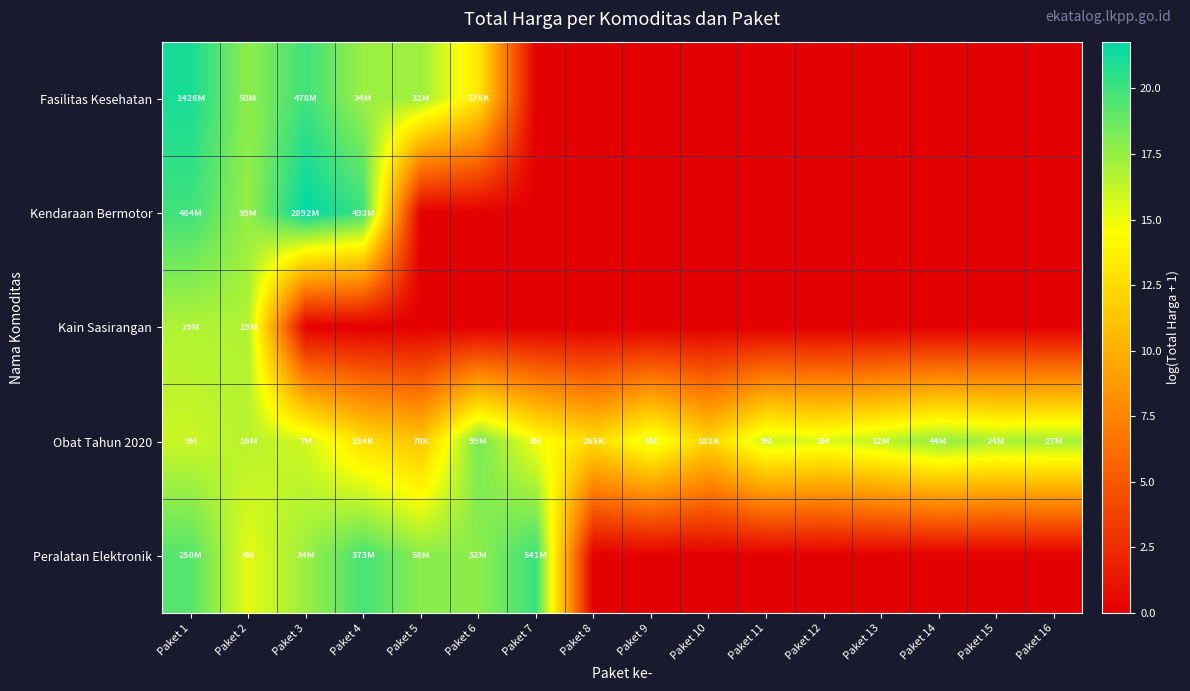

Rank the series by their maximum value, from lowest to highest.

Kain Sasirangan, Obat Tahun 2020, Peralatan Elektronik, Fasilitas Kesehatan, Kendaraan Bermotor